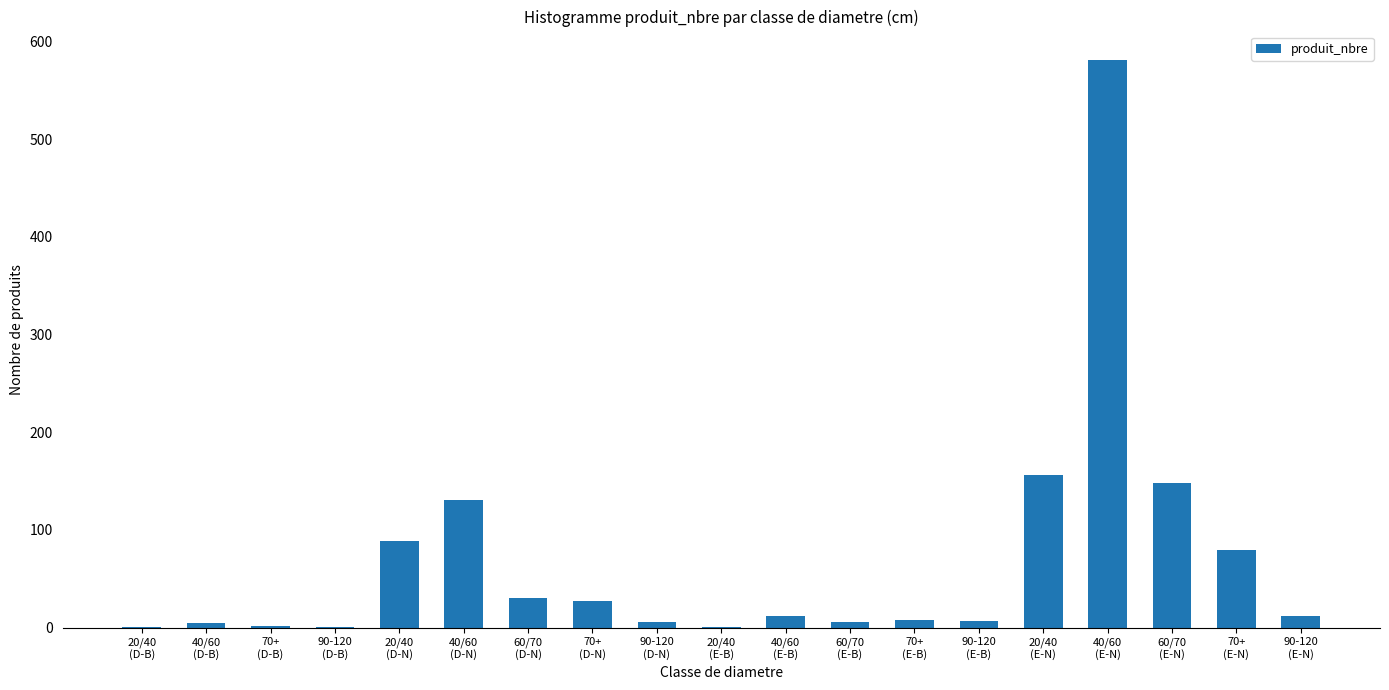

What is the change in value from 70+
(D-B) to 40/60
(E-B)?

+10